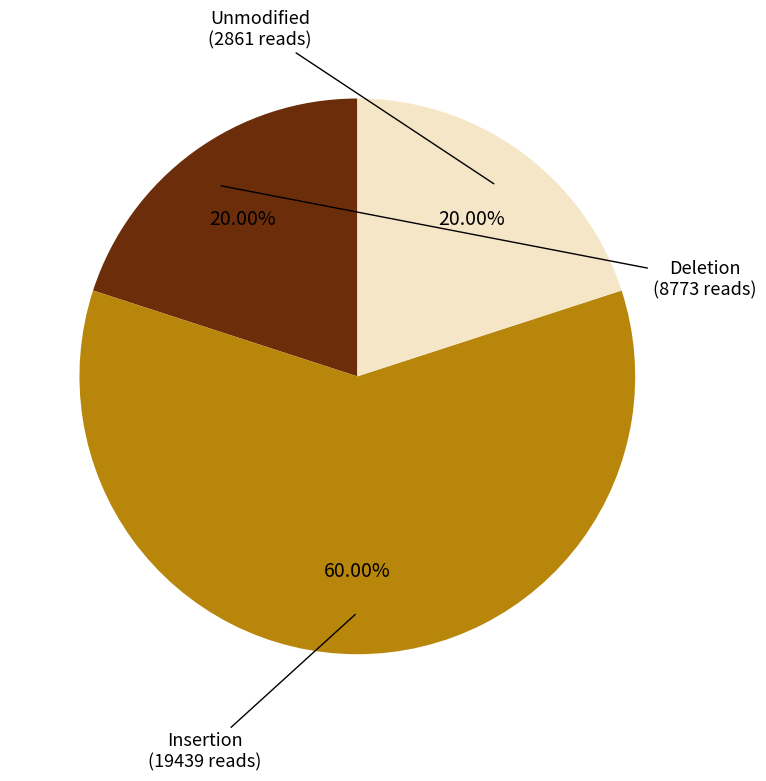

Does any single category account for the majority?

Yes